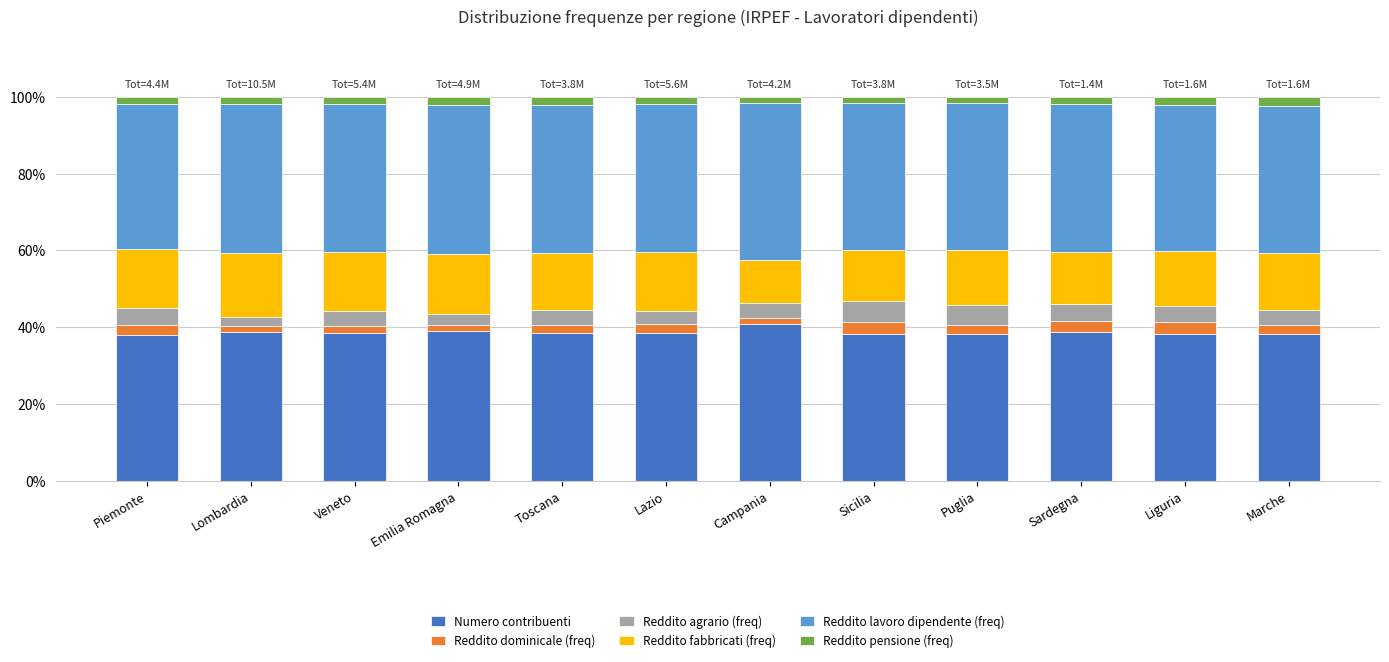

What is the maximum value for Numero contribuenti?

40.9